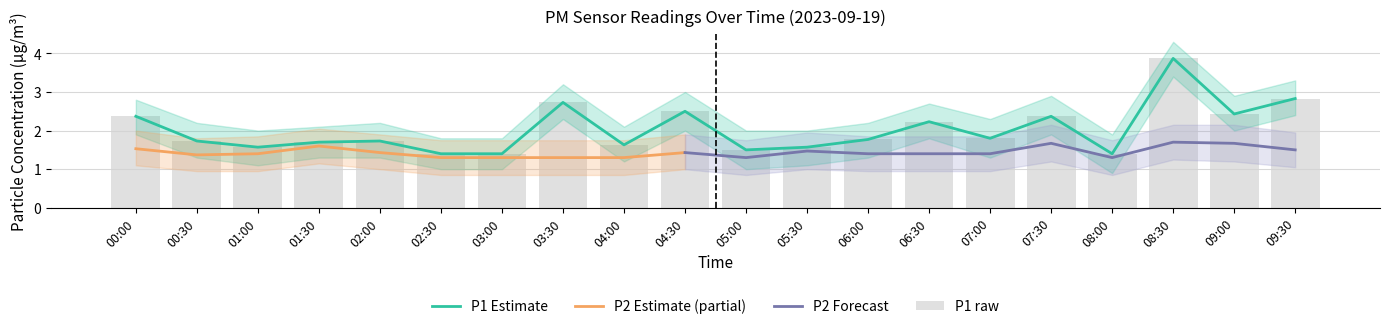

What is the label of the 2nd bar from the right?

09:00